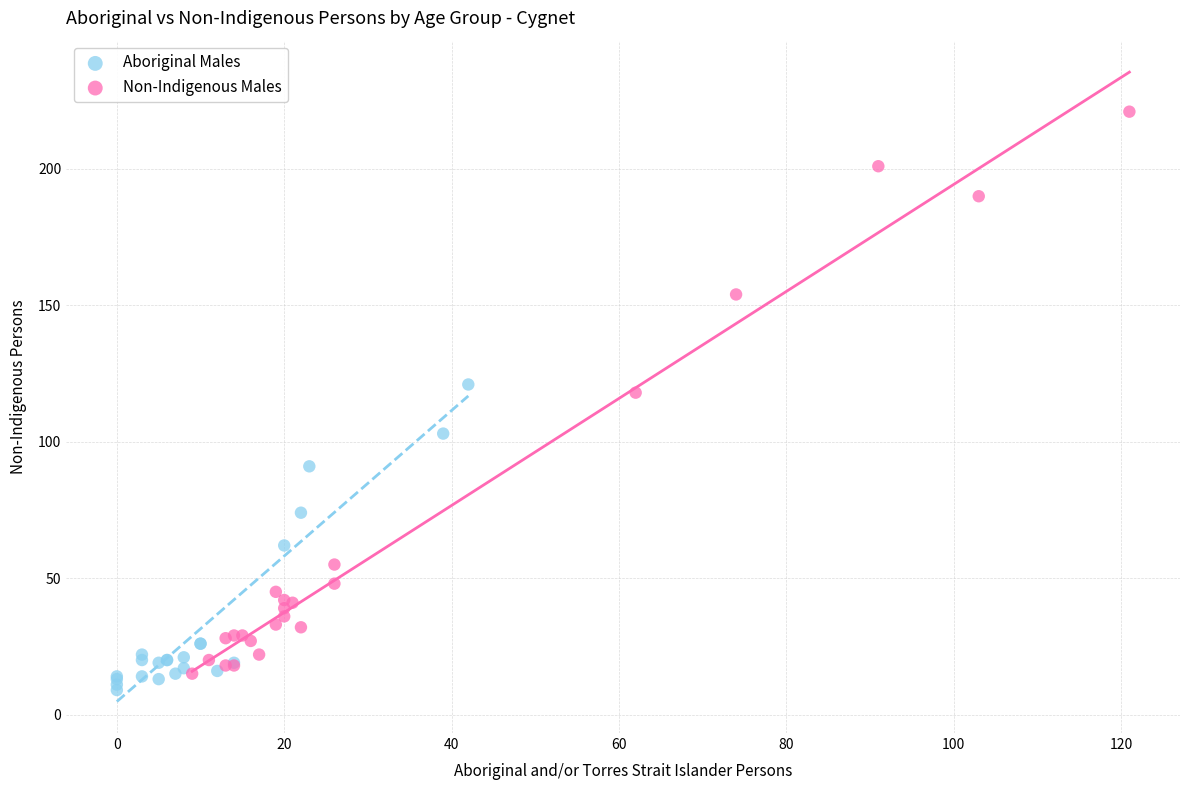

Which series contains the highest Y value?

Non-Indigenous Males